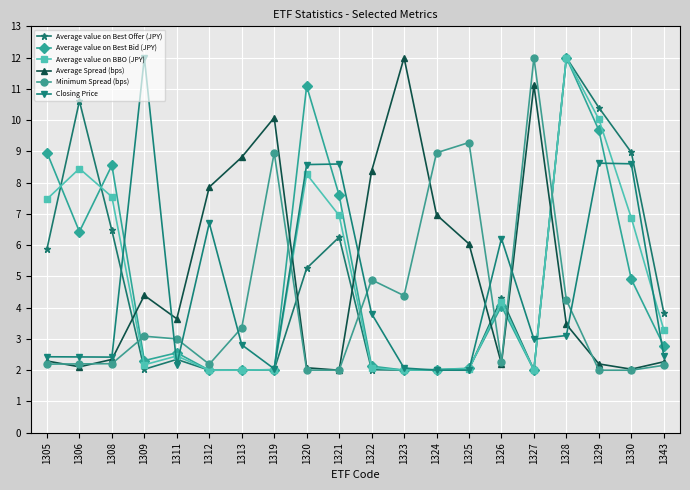

True or false: Closing Price and Average value on BBO (JPY) cross at least once.

True